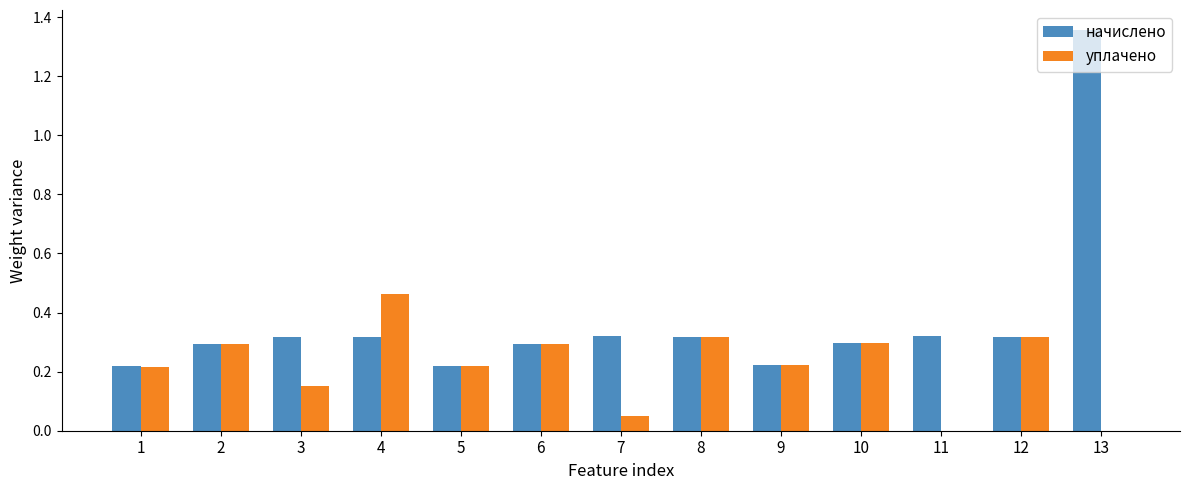

Which series has the largest total across all categories?

начислено